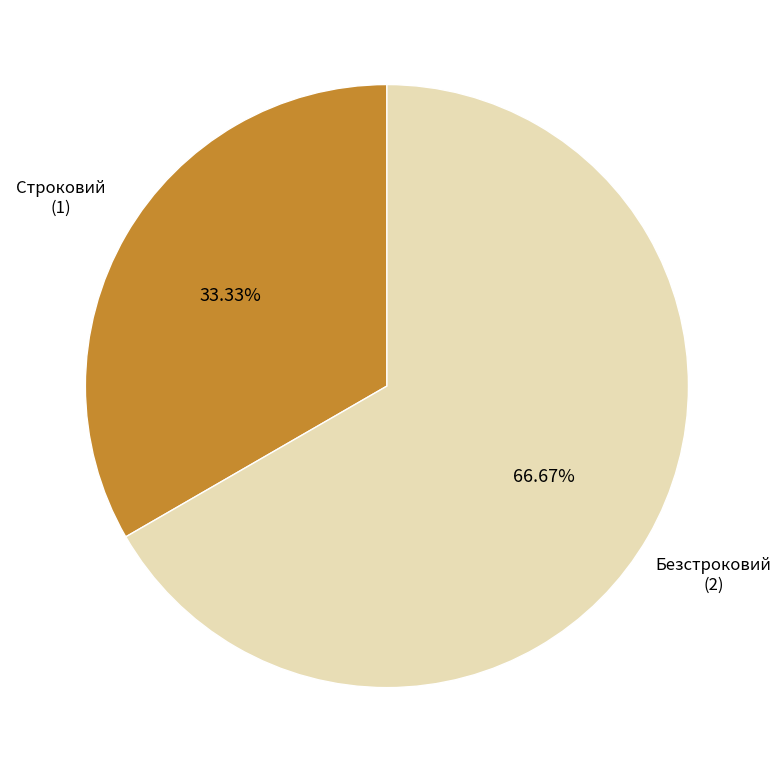

True or false: Безстроковий accounts for 75% of the total.

False